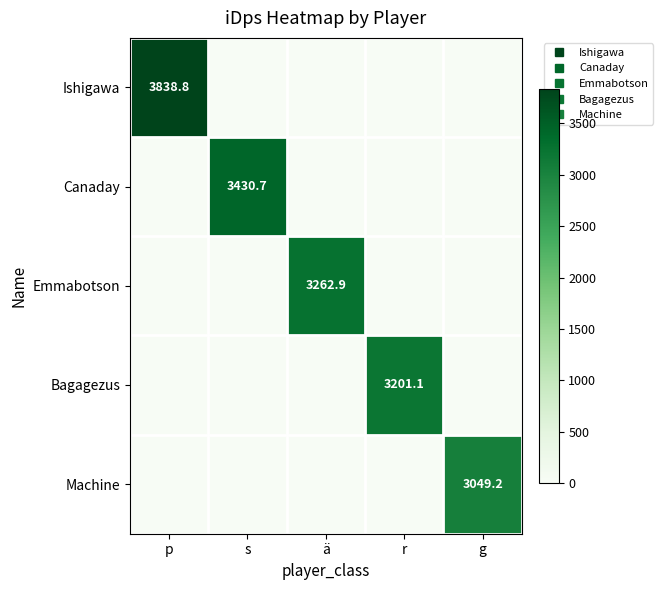

Which category has the highest value in the Machine series?

g